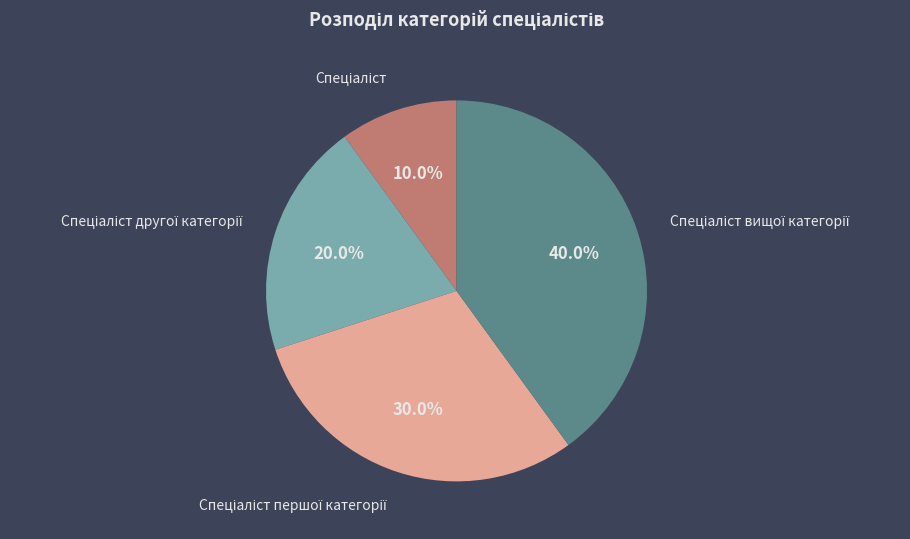

Is there any slice that represents more than half of the pie?

No